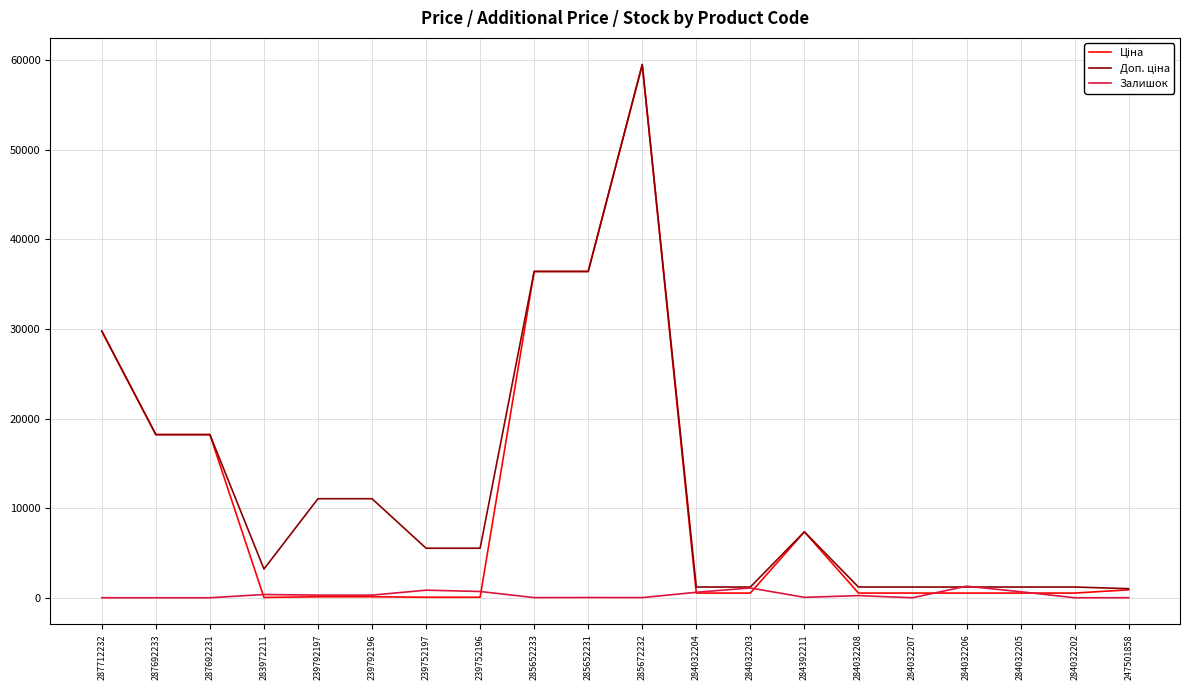

What is the maximum value shown in the chart?

59523.0